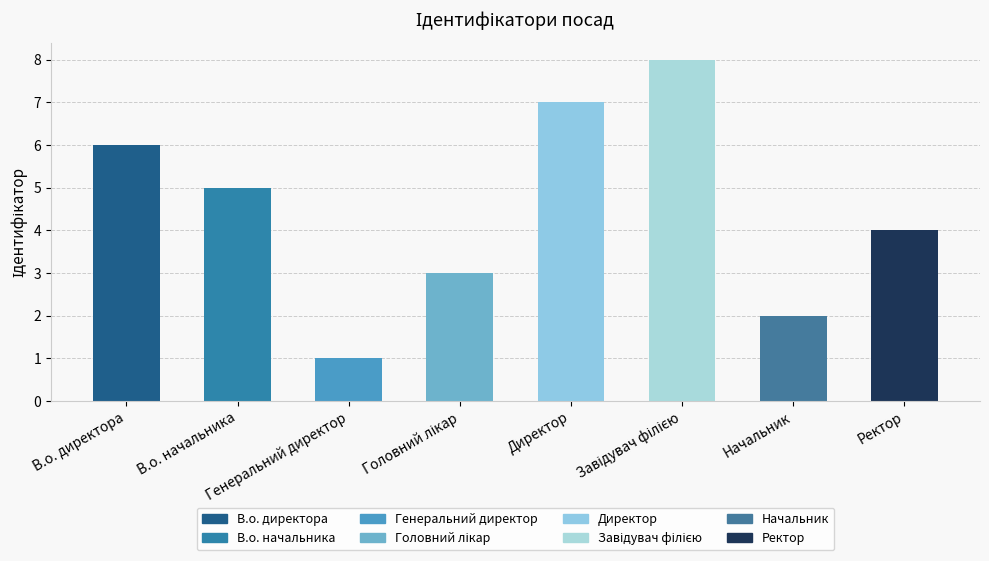

What is the sum of all values?

36